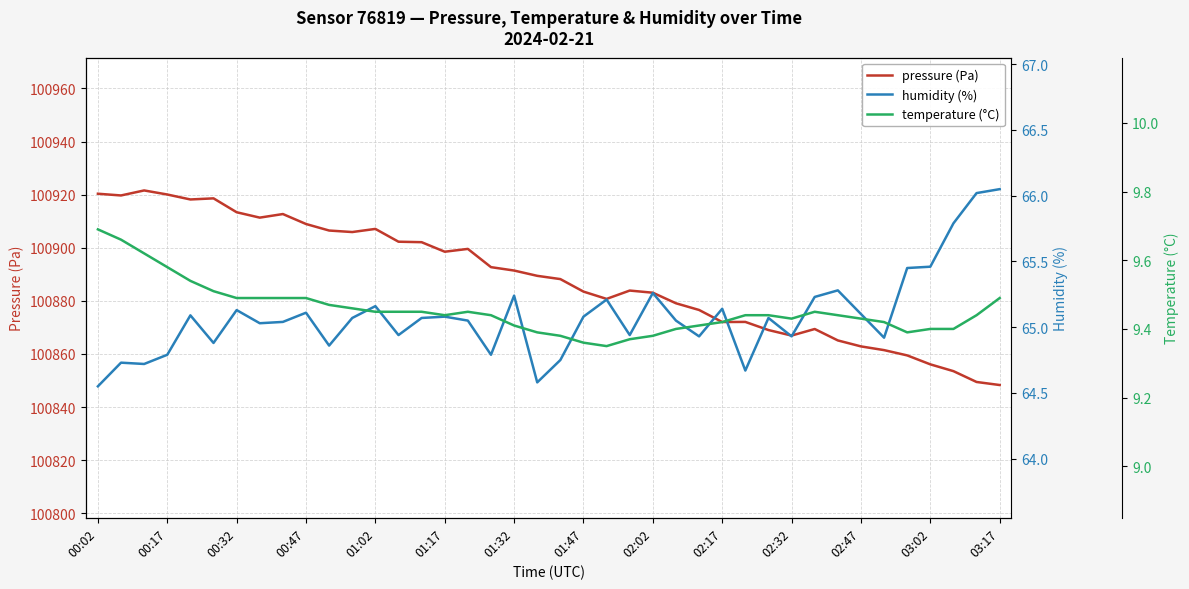

At which label is humidity (%) closest to 65?

01:47